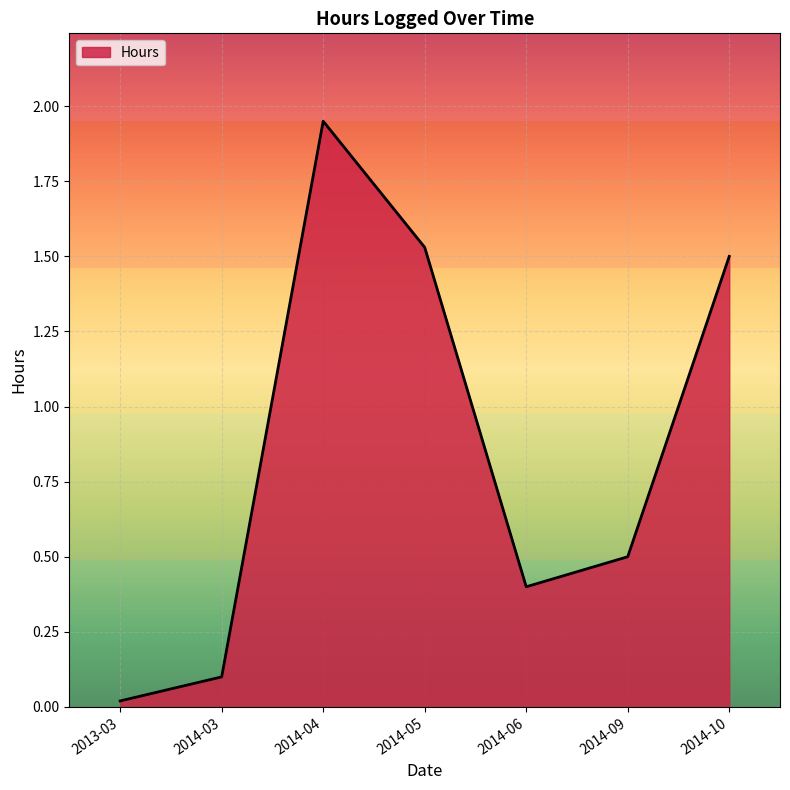

What position from the left is 2014-06?

5